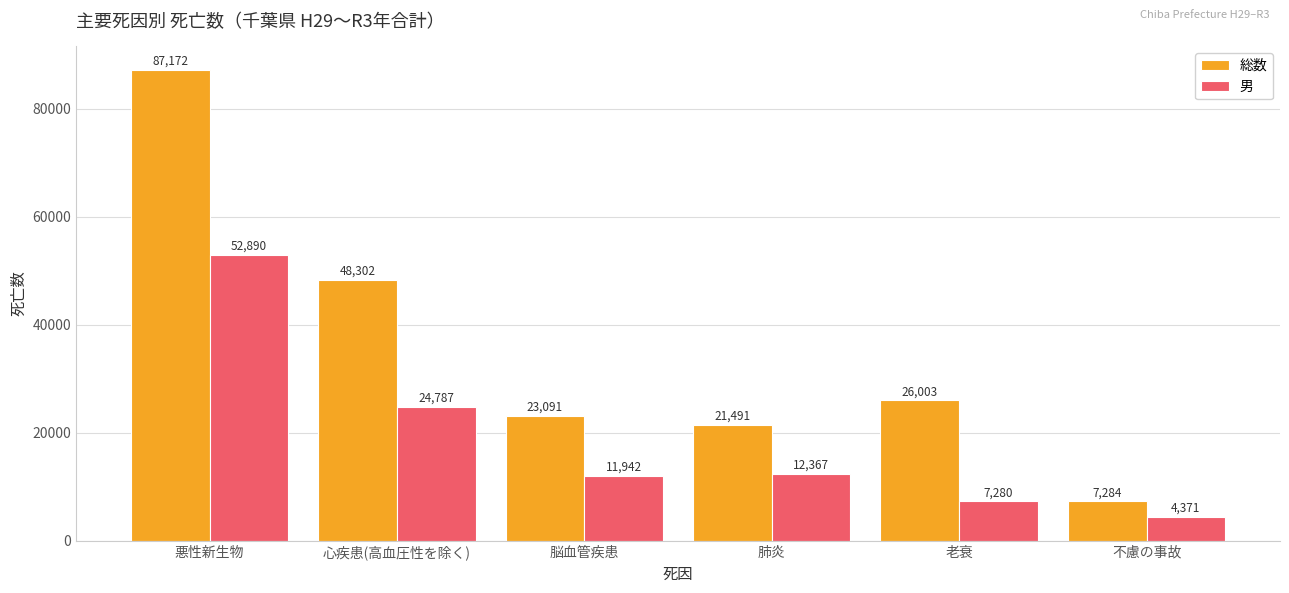

Which series has the widest spread of values?

総数